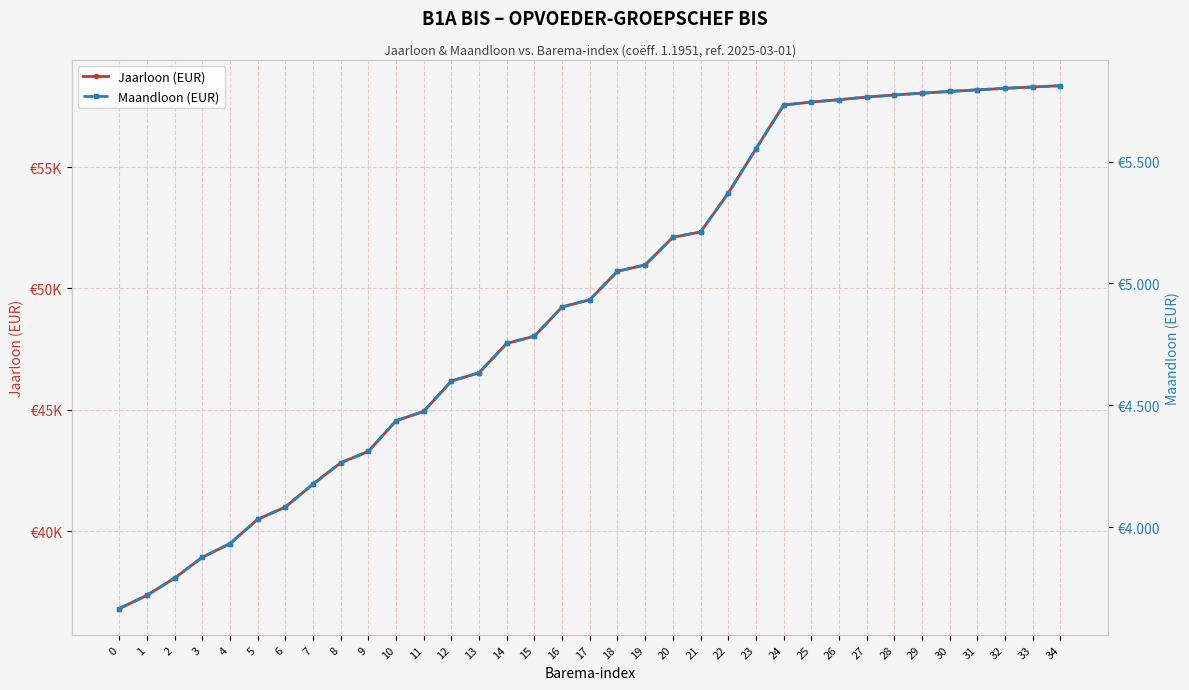

True or false: Jaarloon (EUR) has more than 2 interior local peaks.

False